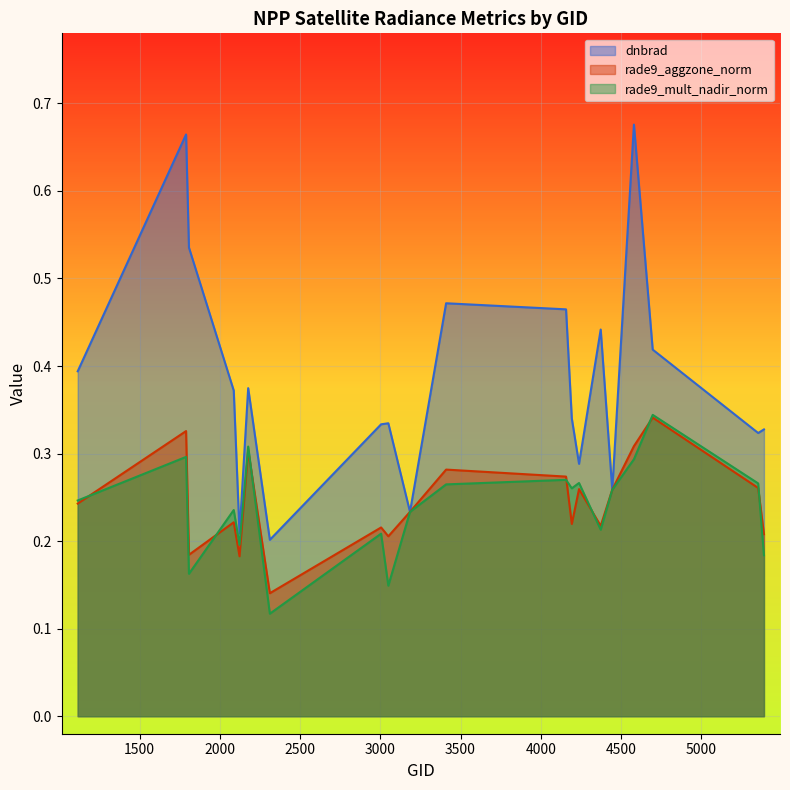

What is the value of the rade9_aggzone_norm point at the 9th from the left?

0.2